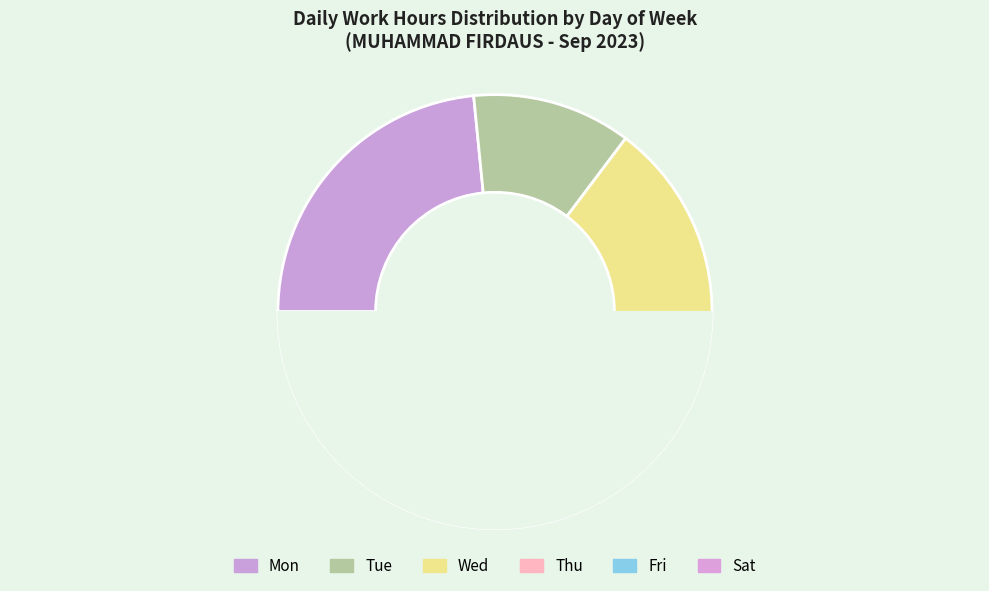

Is it true that 21-Thu is 1% of the pie?

False